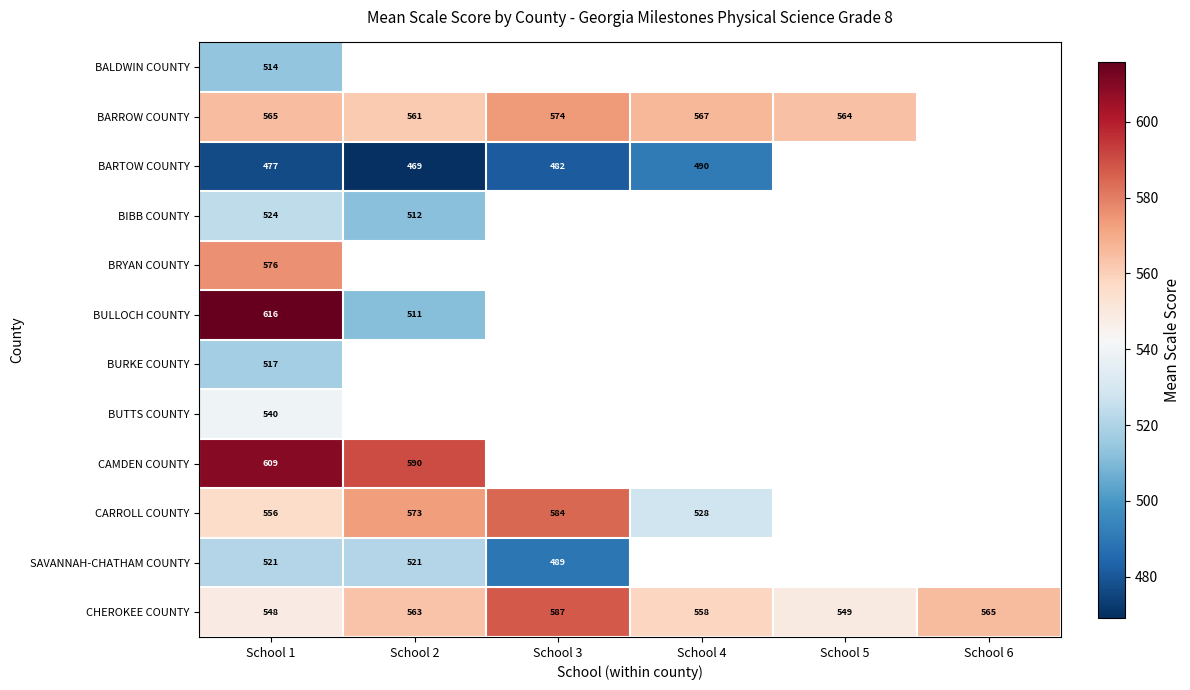

Which series has the largest total across all categories?

CHEROKEE COUNTY